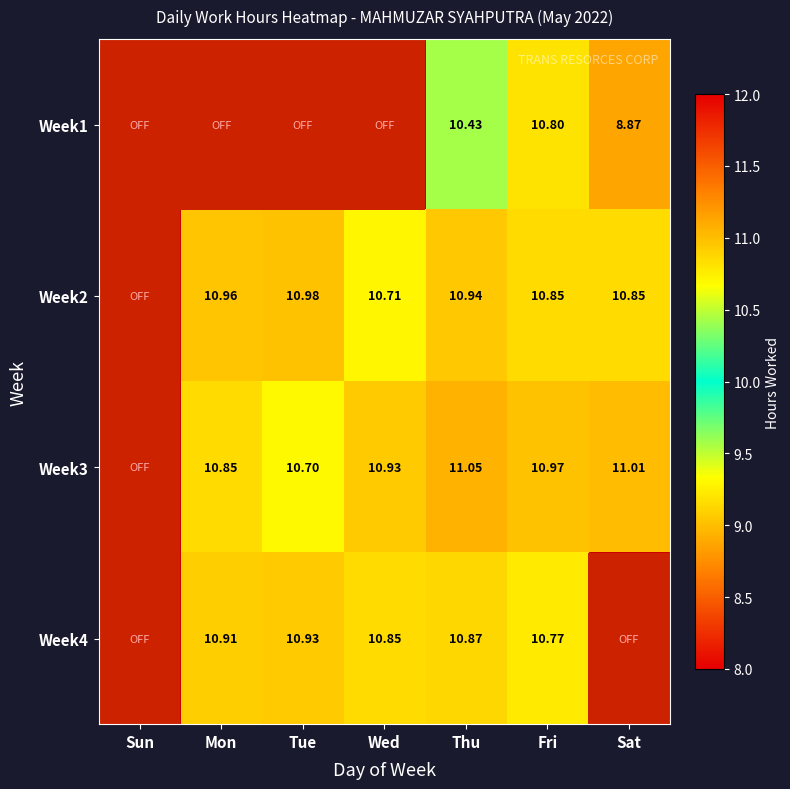

Which category has the highest value across all series?

Thu